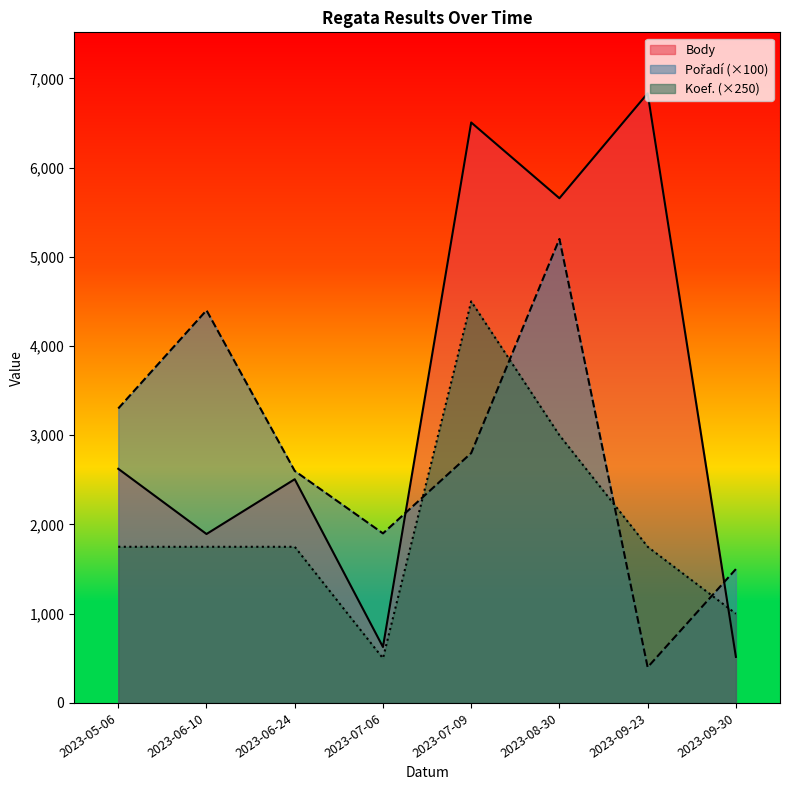

What is the approximate value of Pořadí at 2023-09-30, to the nearest 100?

1500